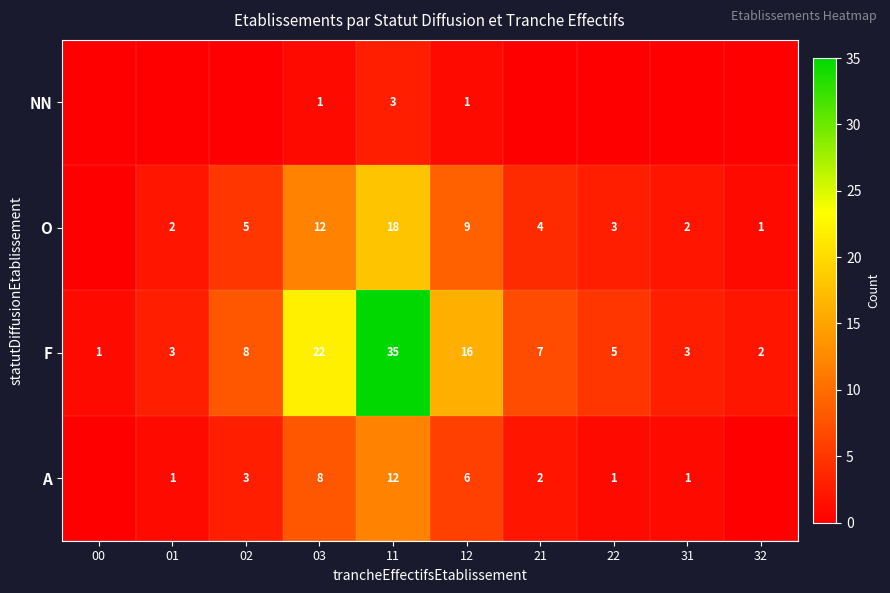

What is the maximum value for F?

35